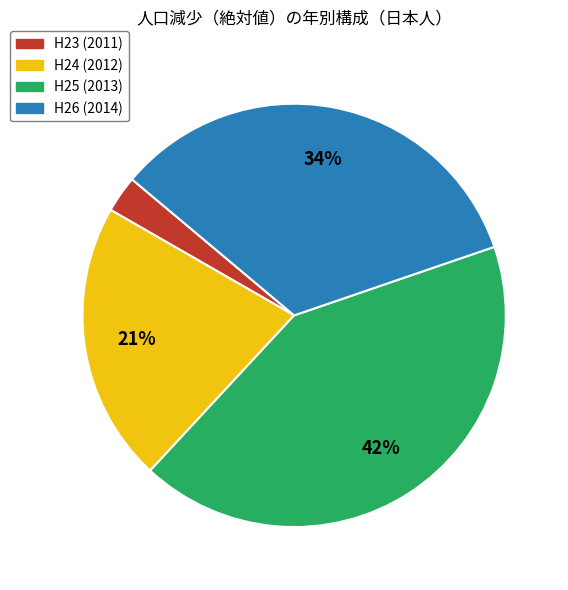

To the nearest percent, what percentage of the pie is H24 (2012)?

21%